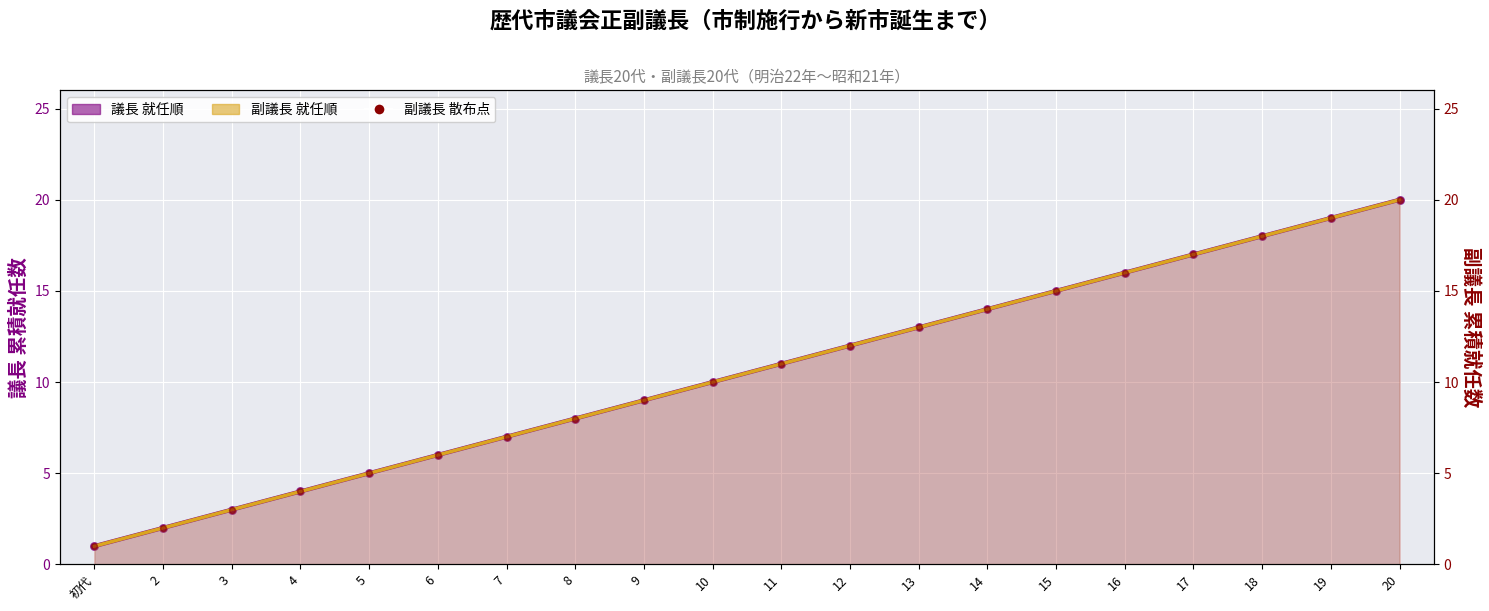

Which series has the largest total across all categories?

議長 就任順